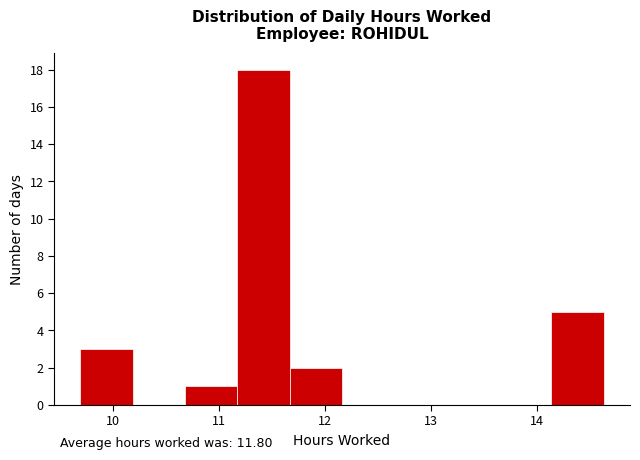

Over which range of the x-axis is the bar tallest?

11.2 to 11.7